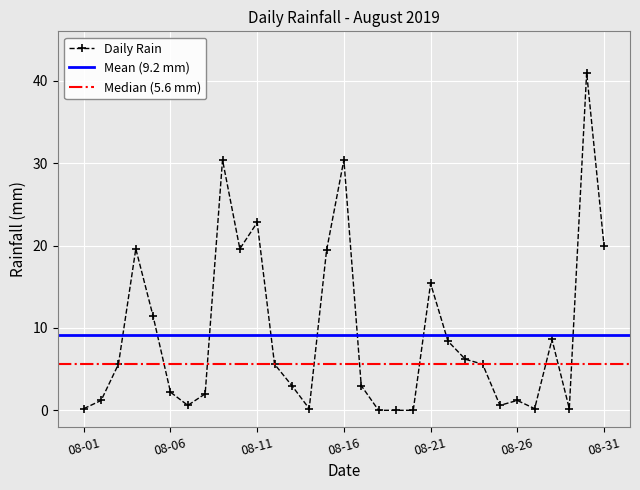

Approximately how many times larger is the value at 2019-08-05 compared to 2019-08-08?

5.7